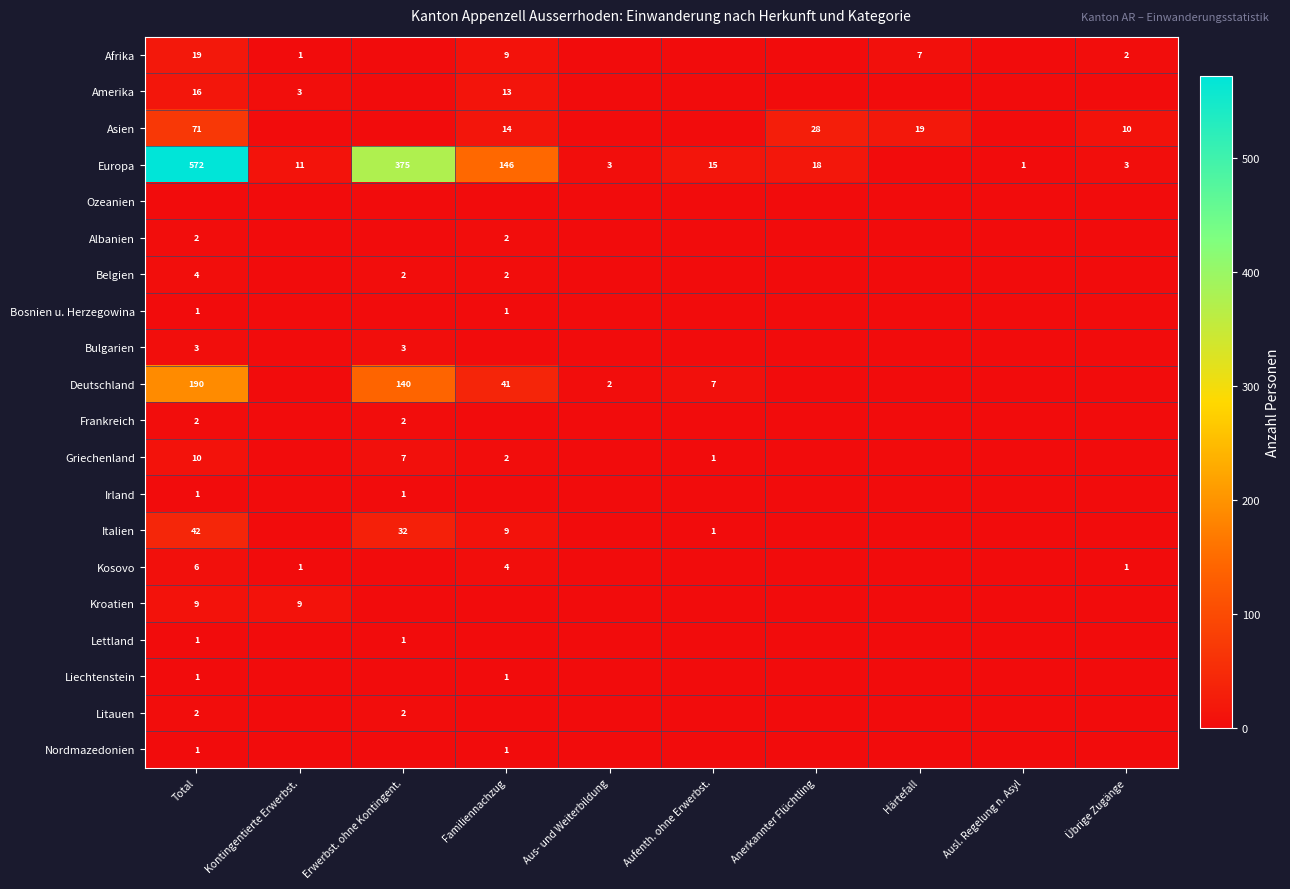

Is it true that Kosovo equals 6 at Total?

True